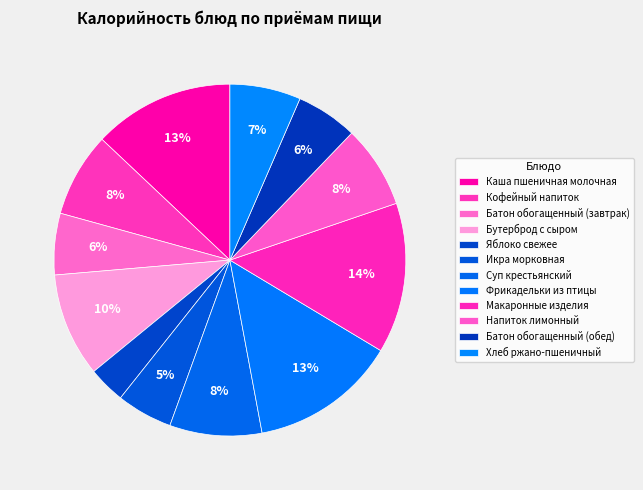

Rank the categories by value from lowest to highest.

Яблоко свежее, Икра морковная, Батон обогащенный (завтрак), Батон обогащенный (обед), Хлеб ржано-пшеничный, Напиток лимонный, Кофейный напиток, Суп крестьянский, Бутерброд с сыром, Каша пшеничная молочная, Фрикадельки из птицы, Макаронные изделия